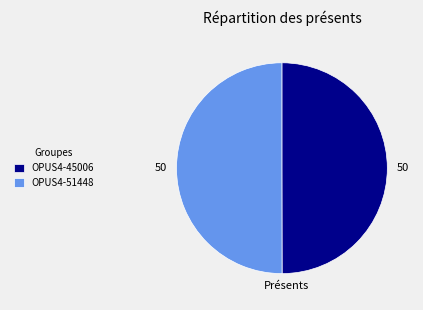

Approximately how many times larger is the value at OPUS4-45006 compared to OPUS4-51448?

1.0